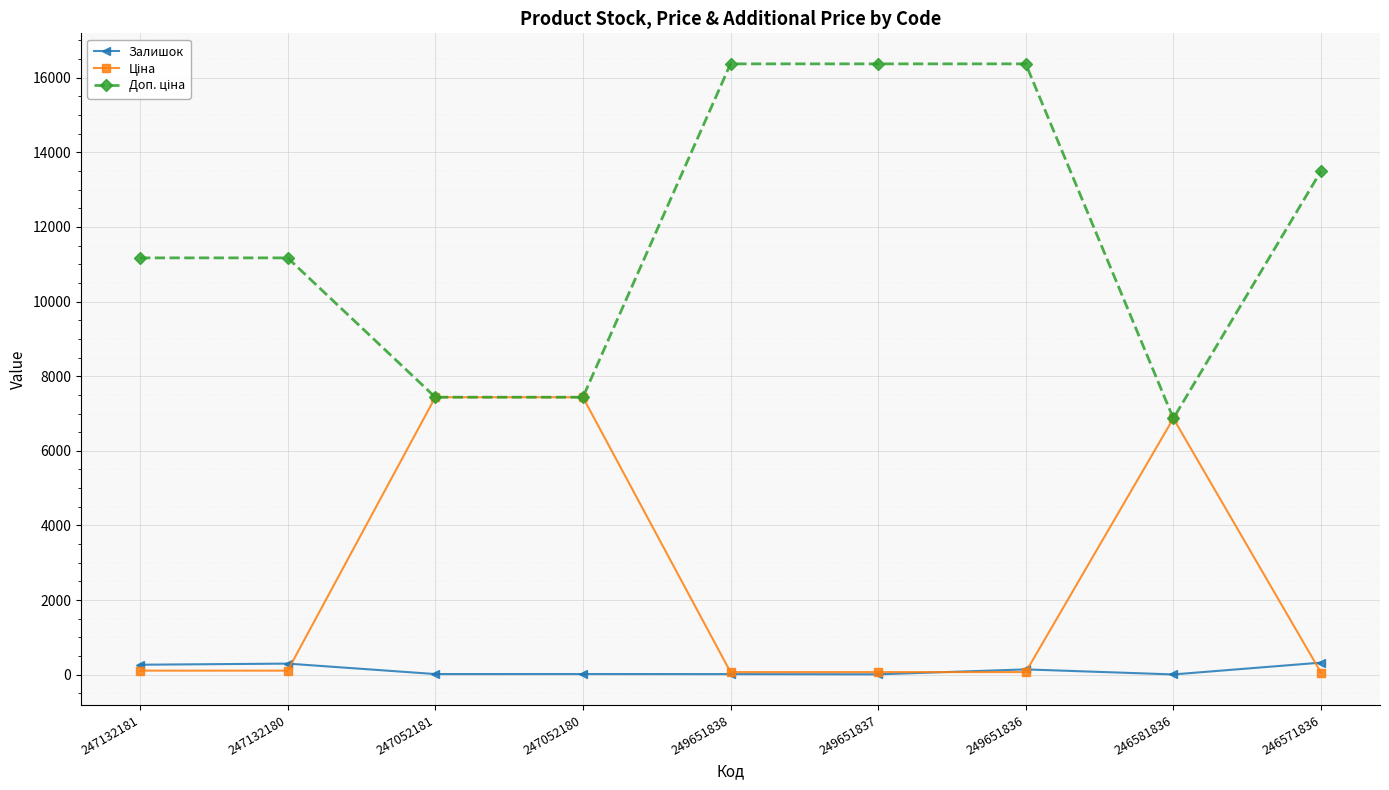

What is the label of the 5th point from the right?

249651838